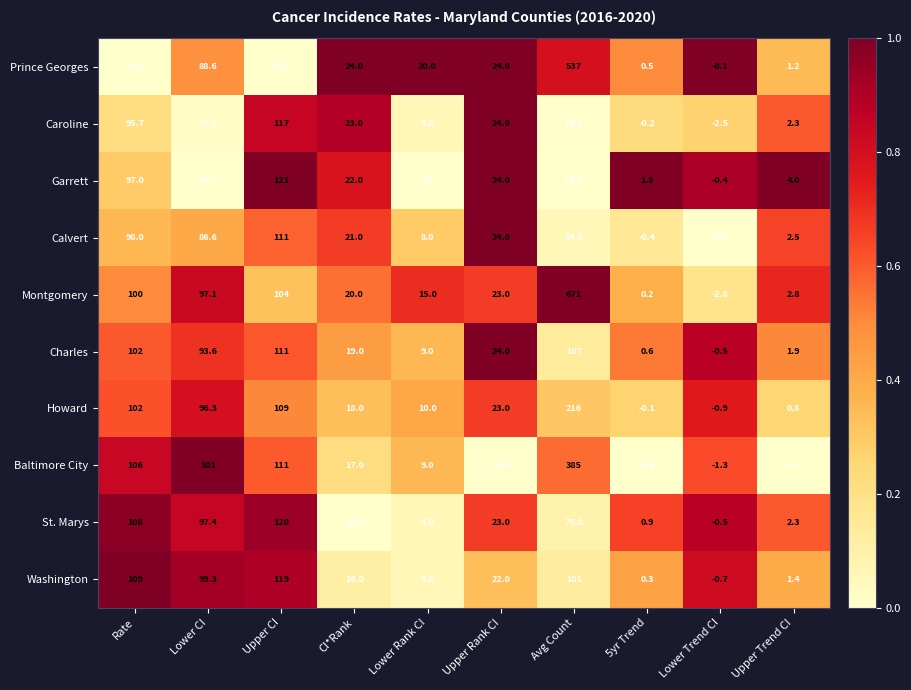

Which category has the highest value in the Charles series?

Upper CI